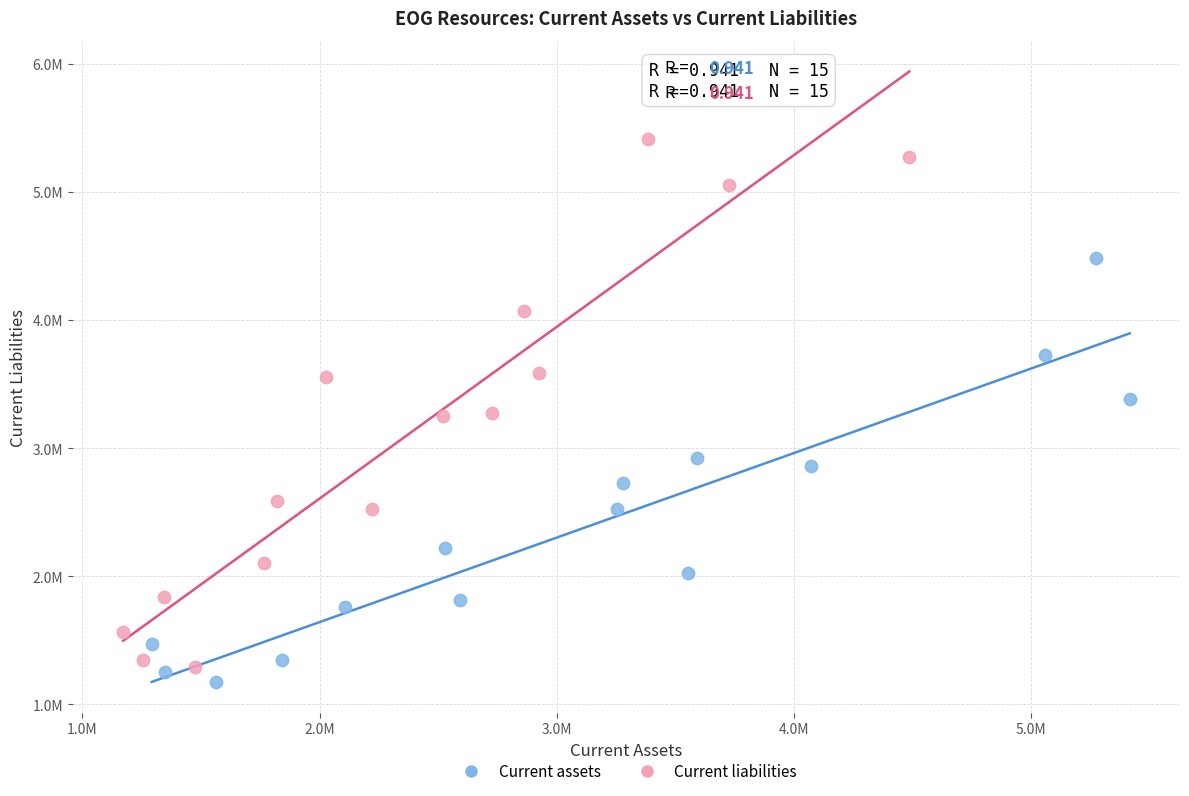

What are all the series names shown in the legend?

Current assets, Current liabilities